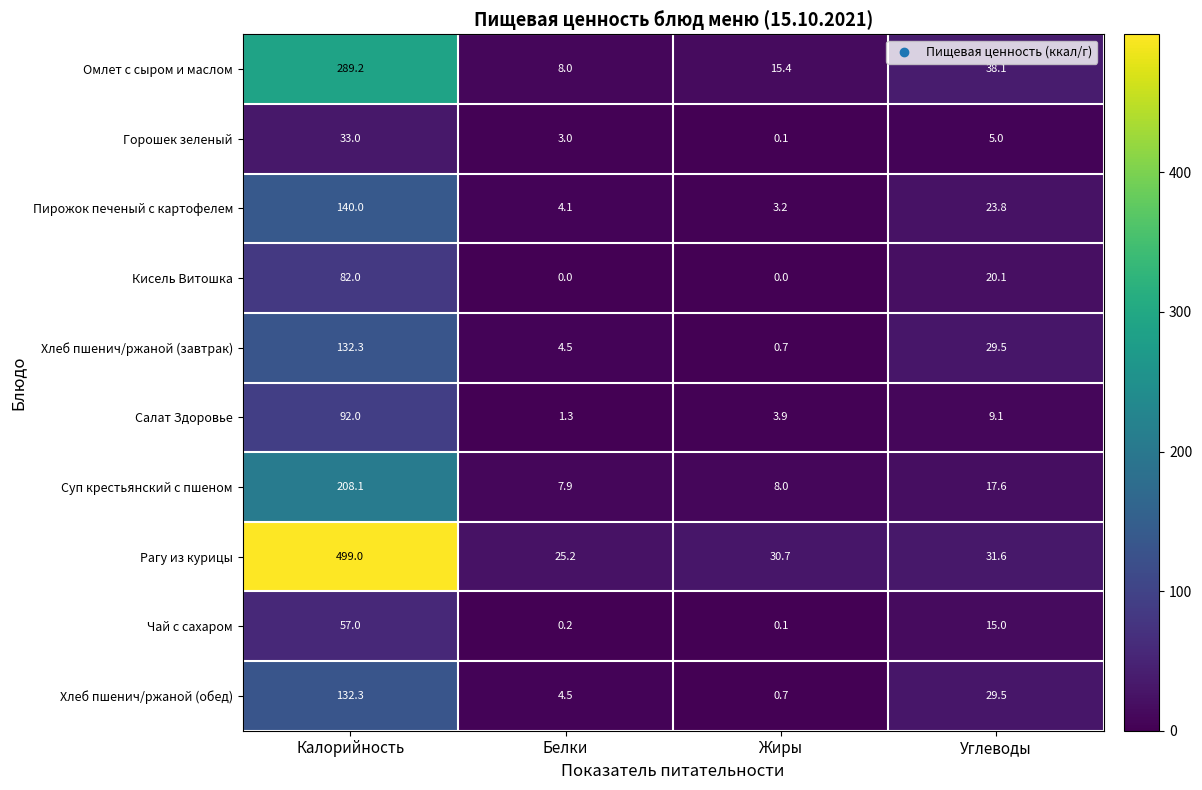

Which series has the largest range (max minus min)?

Рагу из курицы